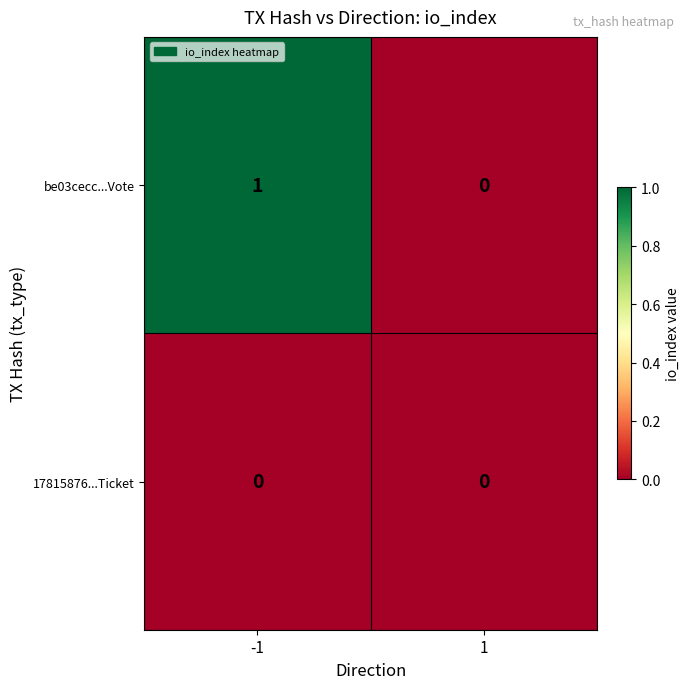

Is the value of be03cecc...Vote at -1 greater than the value of 17815876...Ticket at -1?

Yes